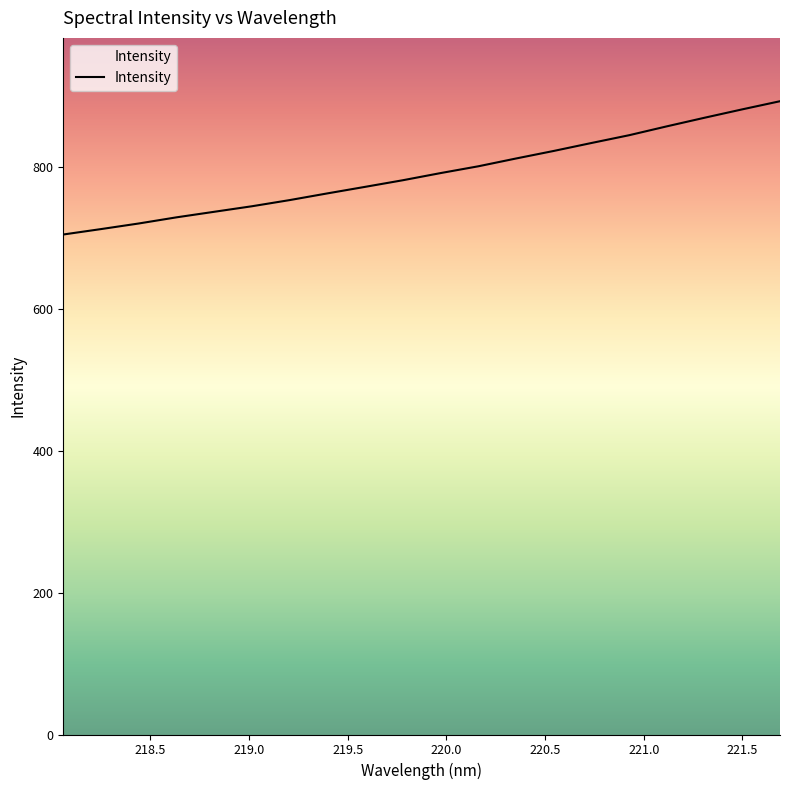

What is the minimum value shown in the chart?

705.2